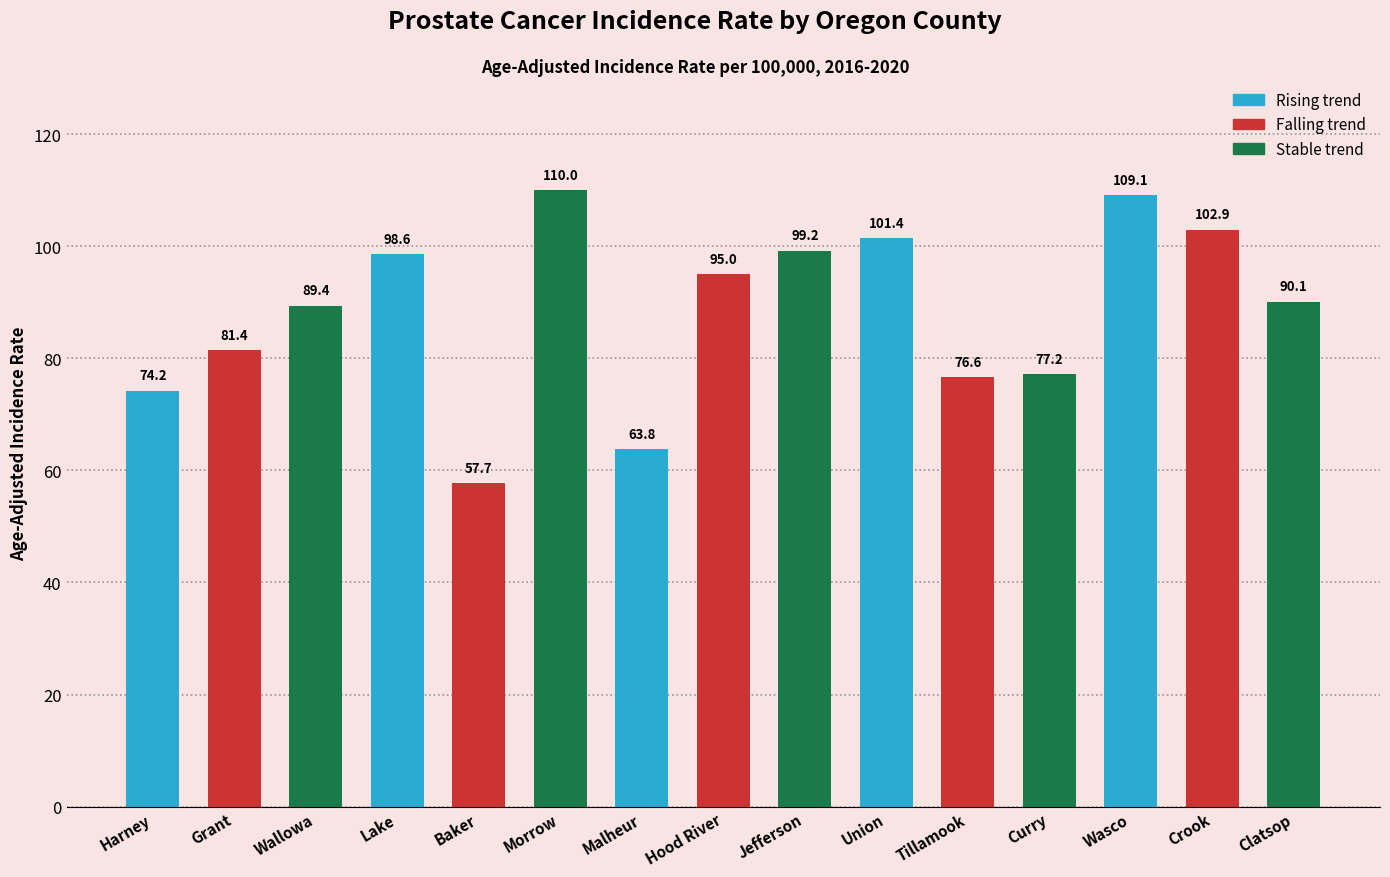

Reading right to left, list all the values displayed in this chart.

Clatsop=90.1	Crook=102.9	Wasco=109.1	Curry=77.2	Tillamook=76.6	Union=101.4	Jefferson=99.2	Hood River=95.0	Malheur=63.8	Morrow=110.0	Baker=57.7	Lake=98.6	Wallowa=89.4	Grant=81.4	Harney=74.2